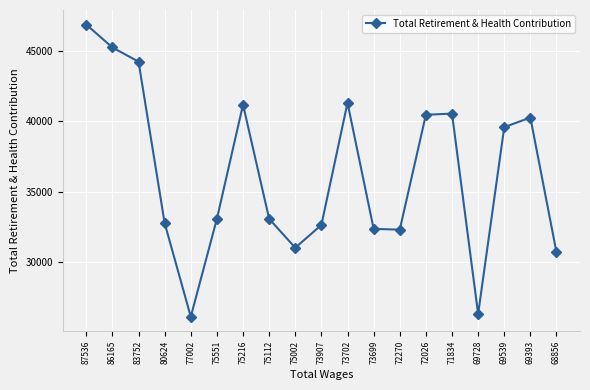

What is the greatest value displayed?

46864